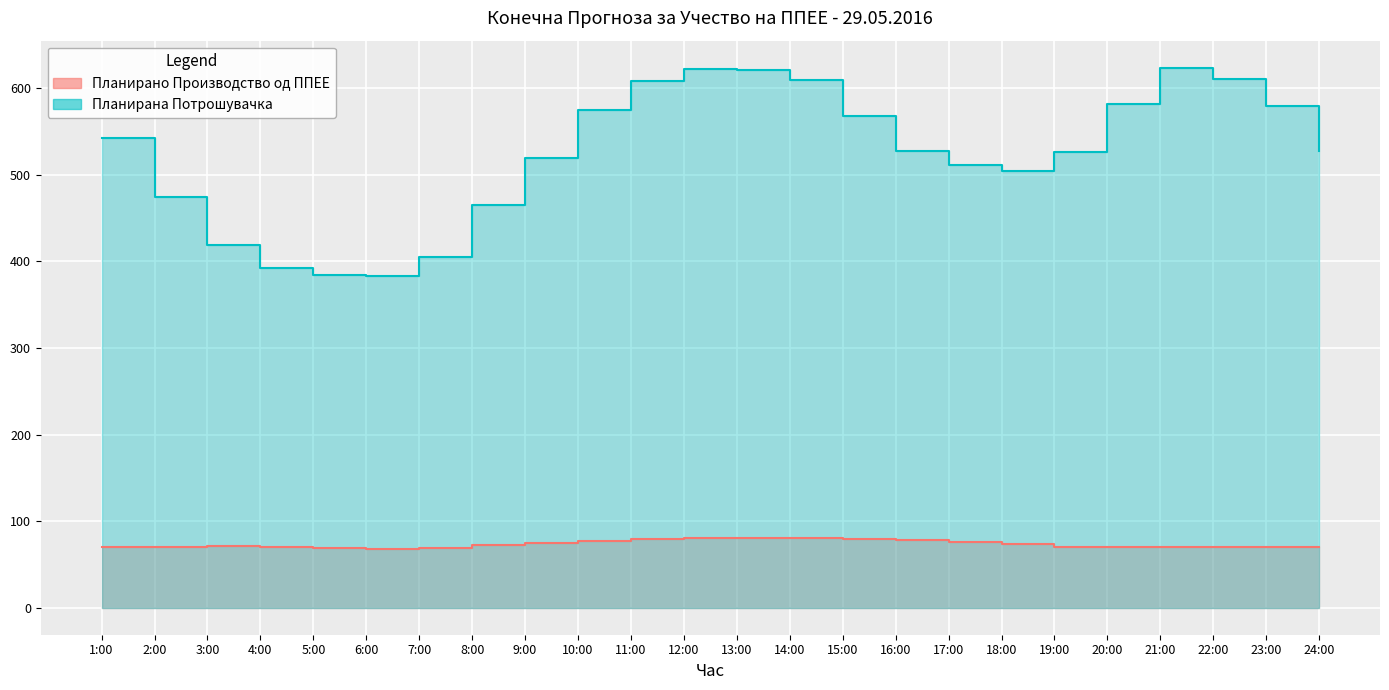

Is it true that Планирана Потрошувачка equals 913.5 at 11:00?

False